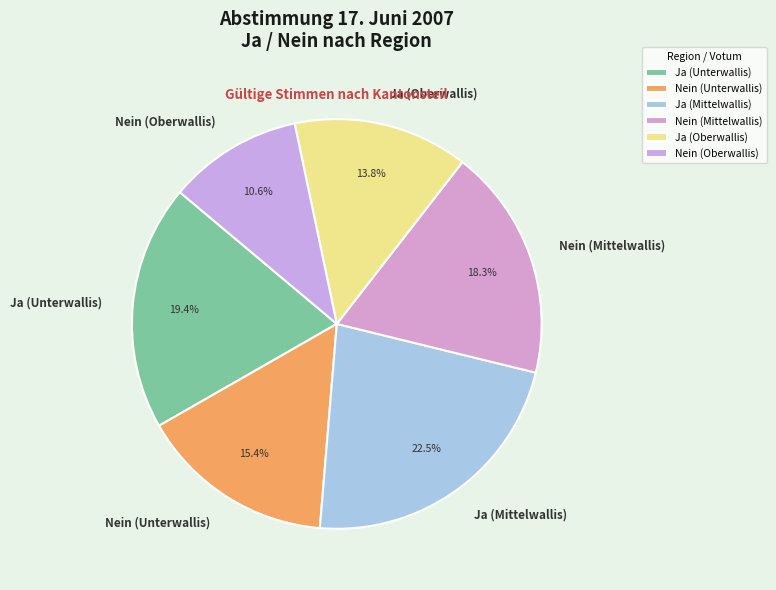

How many segments does this pie chart have?

6